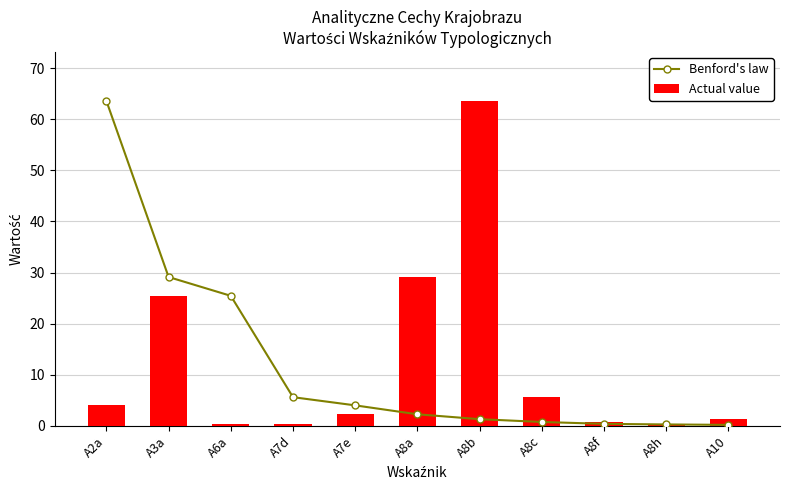

What is the average value of the Benford's law series?

12.1